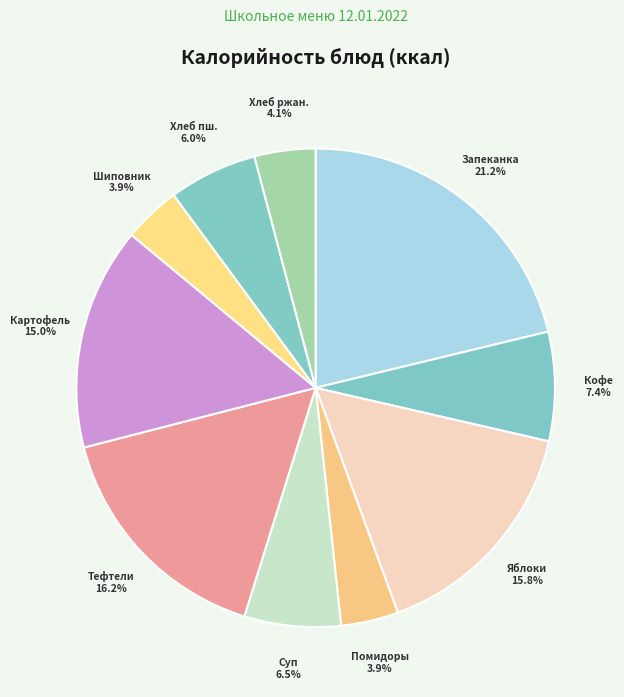

Rank the categories by value from lowest to highest.

НАПИТОК ИЗ ШИПОВНИКА, ПОМИДОРЫ СВЕЖИЕ, ХЛЕБ РЖАНО ПШЕНИЧНЫЙ, ХЛЕБ ПШЕНИЧНЫЙ, СУП КАРТОФЕЛЬНЫЙ С БОБОВЫМИ, КОФЕЙНЫЙ НАПИТОК, КАРТОФЕЛЬ ОТВАРНОЙ, ЯБЛОКИ СВЕЖИЕ, ТЕФТЕЛИ ИЗ ГОВЯДИНЫ С РИСОМ, ЗАПЕКАНКА ИЗ ТВОРОГА С ДЖЕМОМ